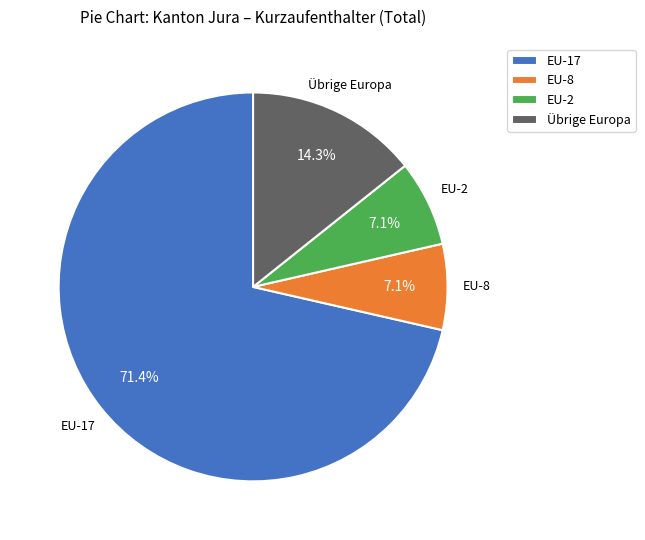

To the nearest percent, what is the combined percentage of Übrige Europa and EU-2?

21%